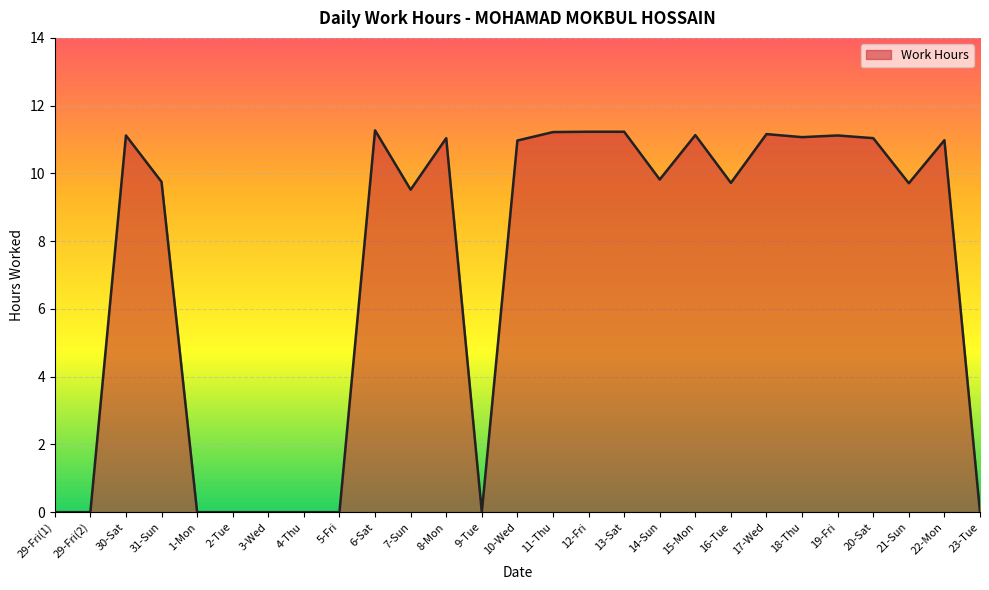

Is it true that the value at 23-Tue is 0.0?

True